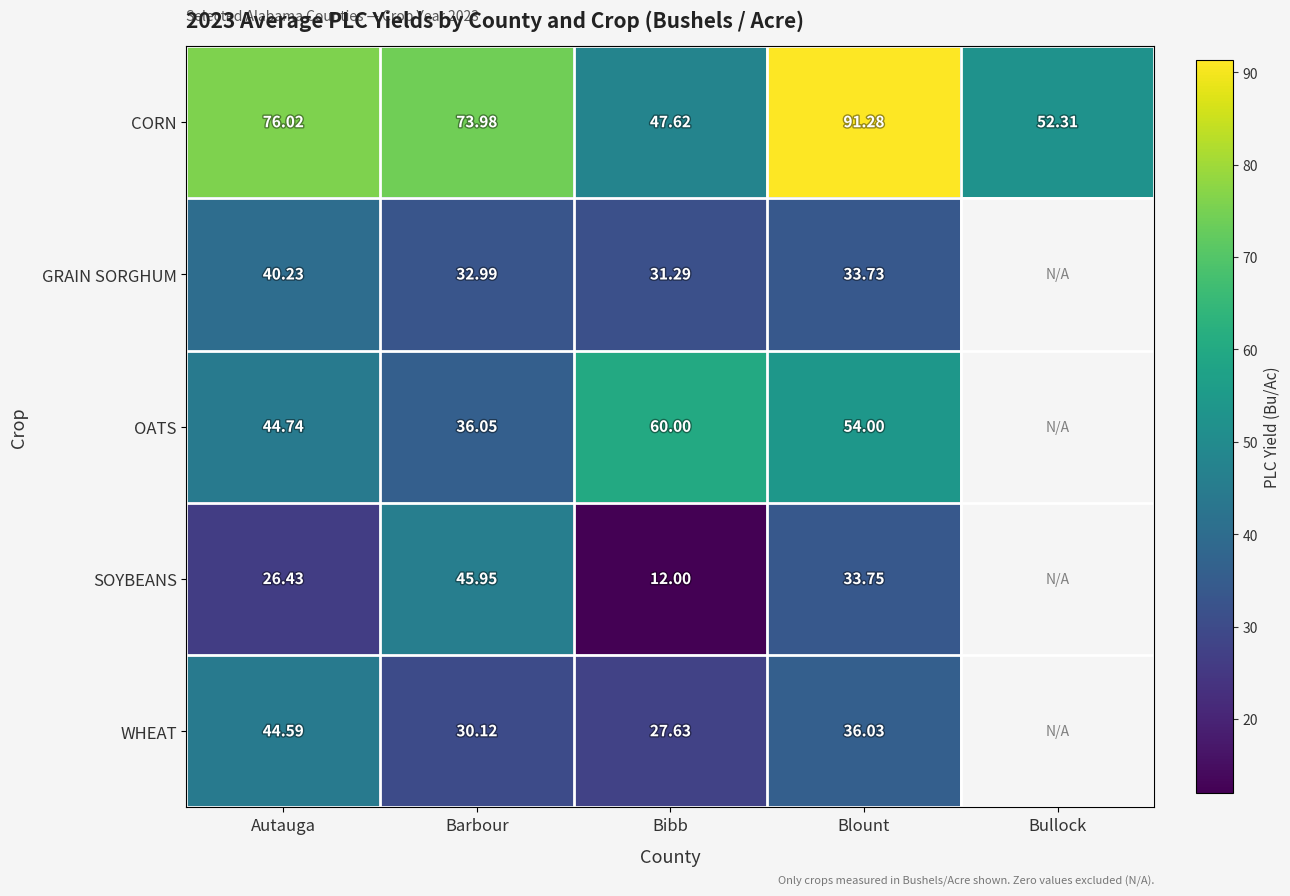

At which label does CORN first exceed 73?

Autauga